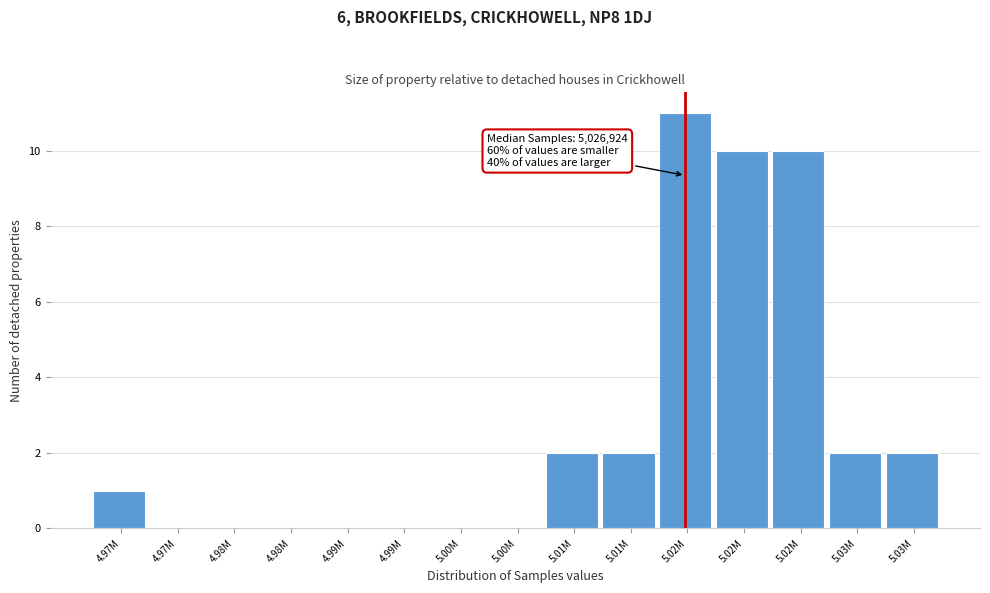

Count the number of categories in the chart.

15